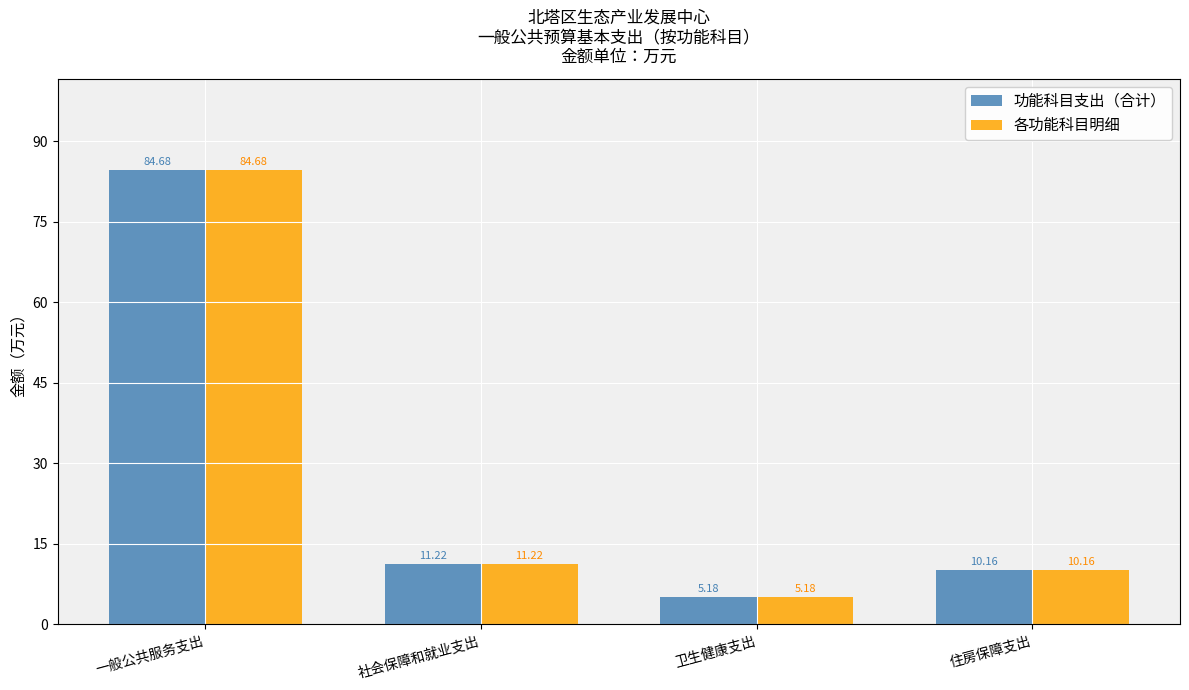

At which label does 功能科目支出（合计） reach its minimum?

卫生健康支出